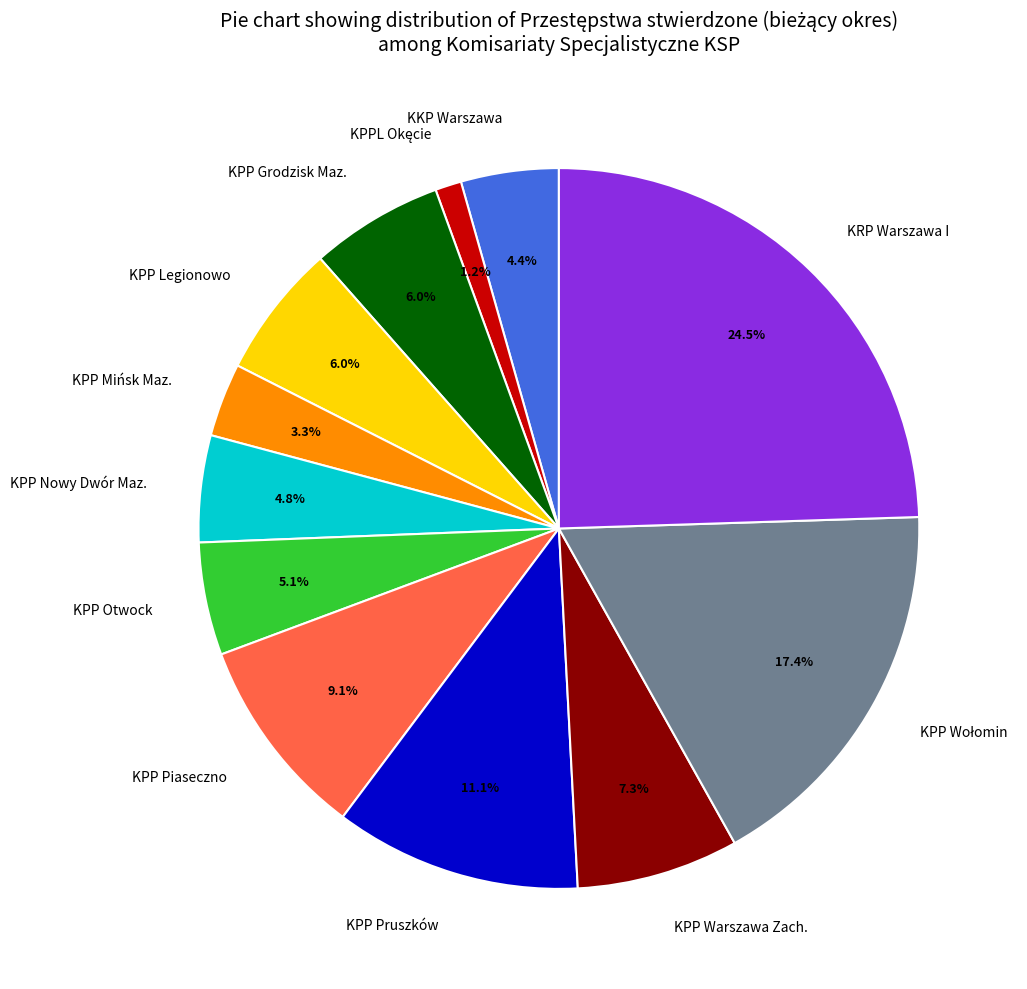

To the nearest percent, what portion does KPP Otwock represent?

5%